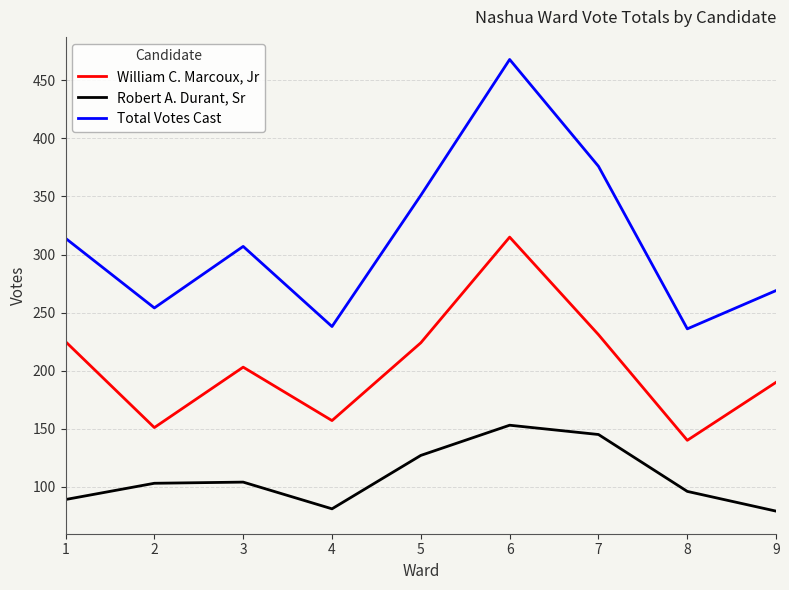

What is the difference between the maximum and second lowest values in the Robert A. Durant, Sr series?

72